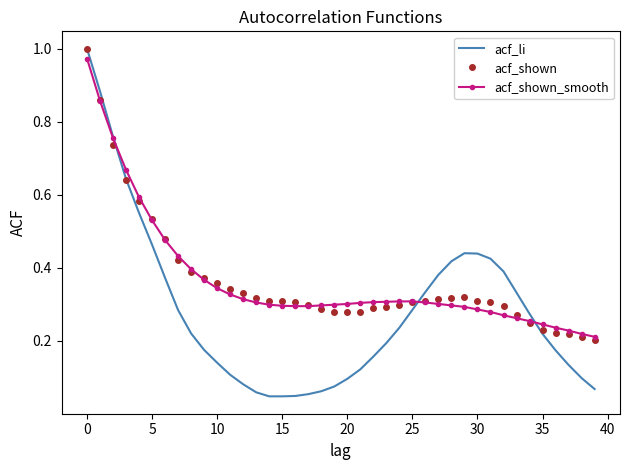

Which series has the largest range (max minus min)?

acf_li